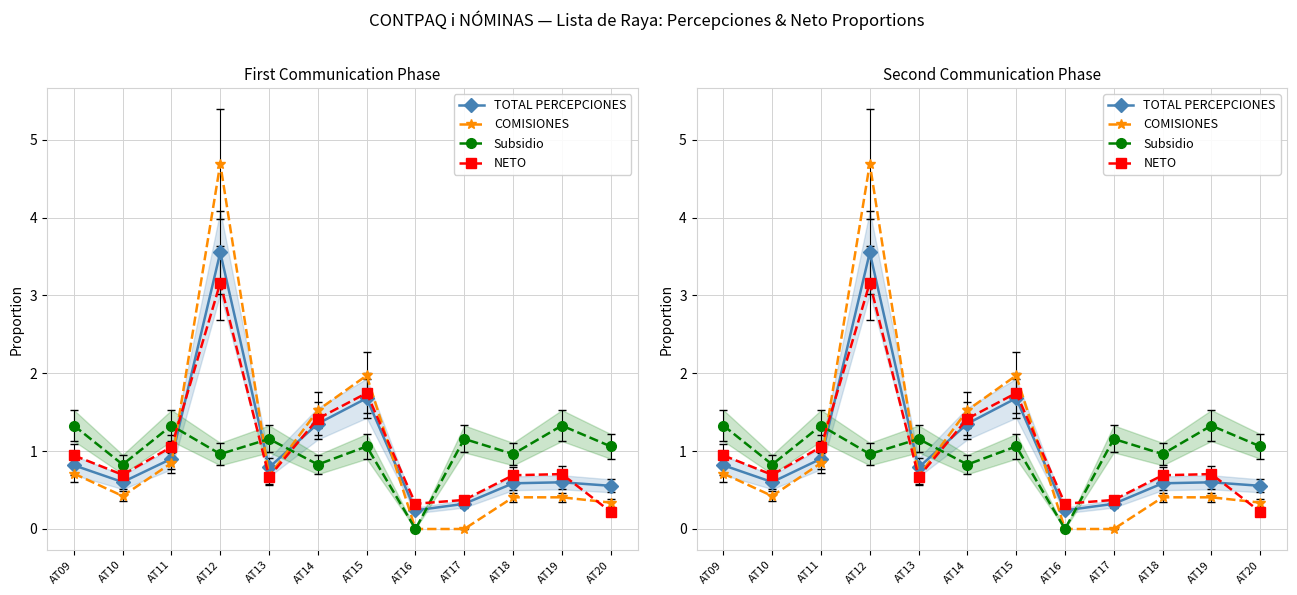

The COMISIONES series shows 4.7 at AT12. True or false?

True